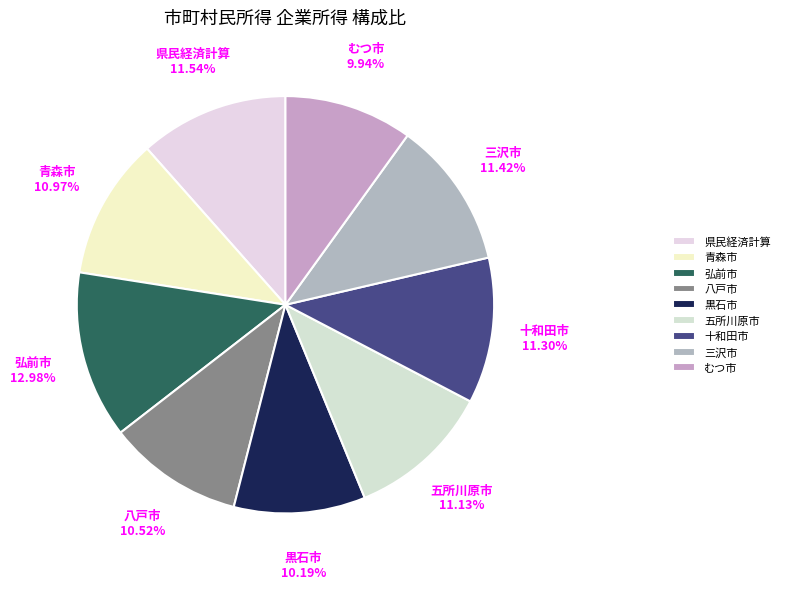

What is the total percentage of 黒石市 and 十和田市?

21.5%